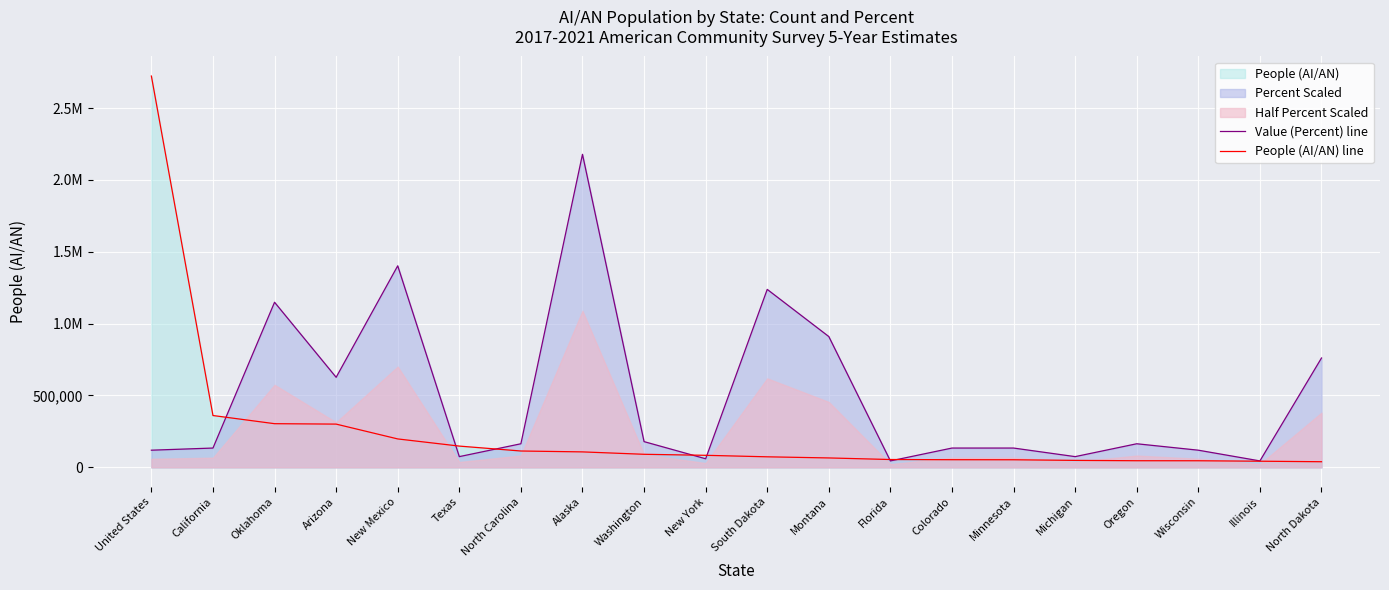

Which series has the largest total across all categories?

Value (Percent) line